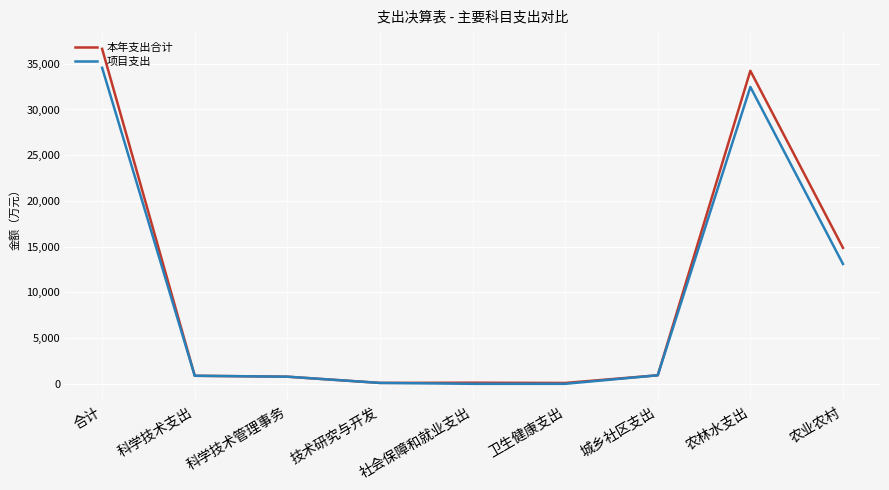

How many values in the 项目支出 series are below 881?

4